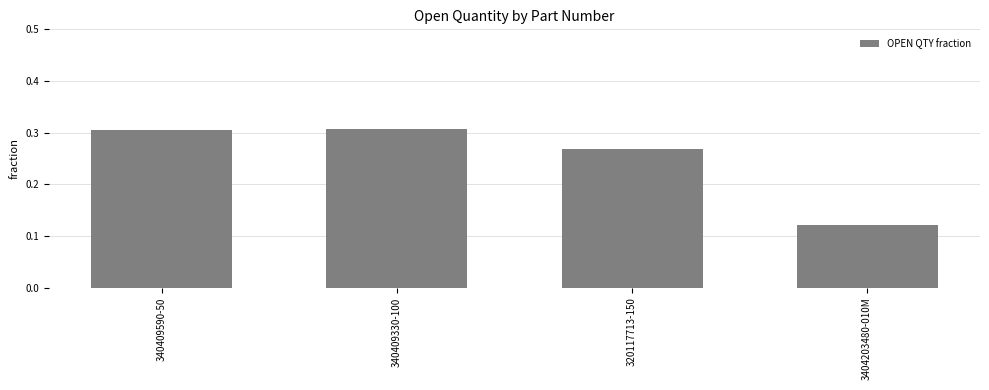

Is it true that the value at 3404203480-010M is 0.2?

False